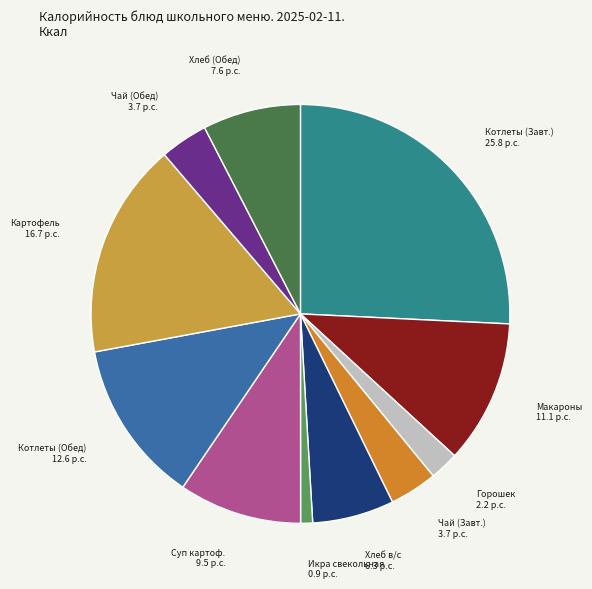

Is there any slice that represents more than half of the pie?

No